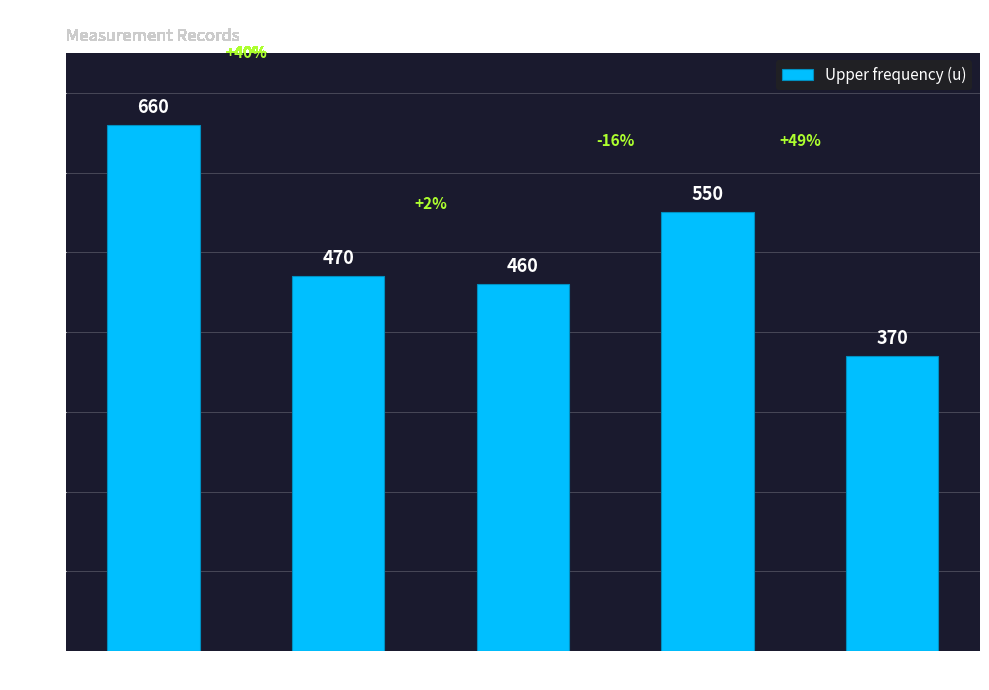

The chart shows a value of 809 at 2019. True or false?

False